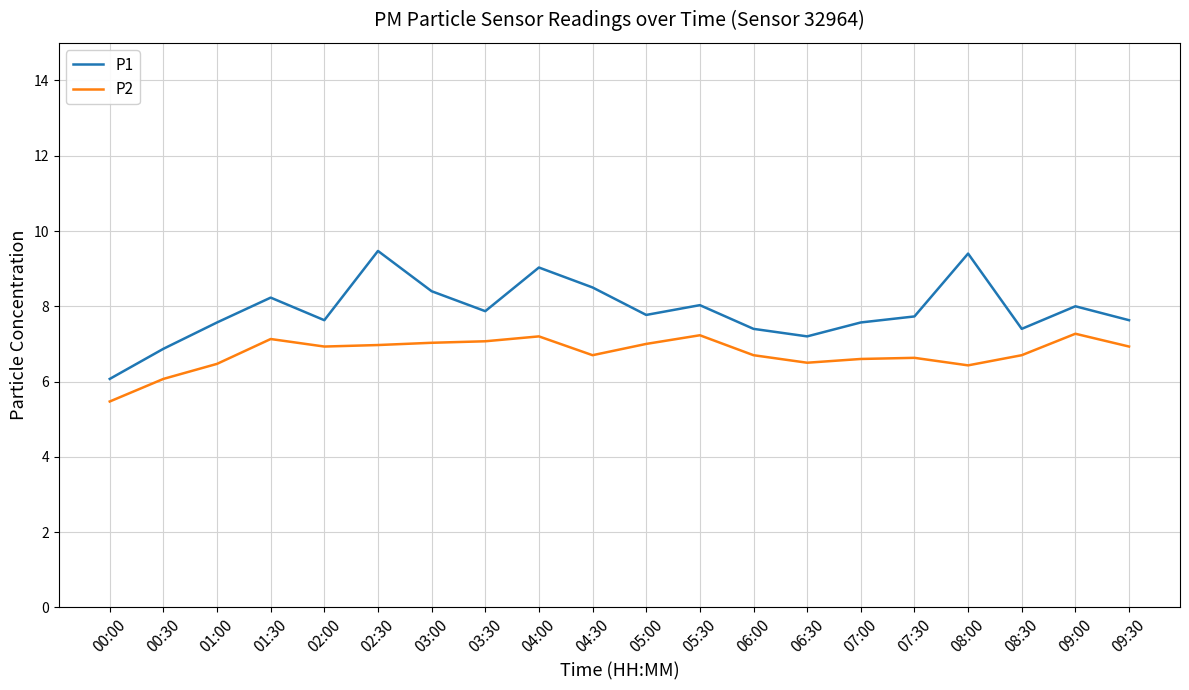

Rank the series by their average value, from lowest to highest.

P2, P1